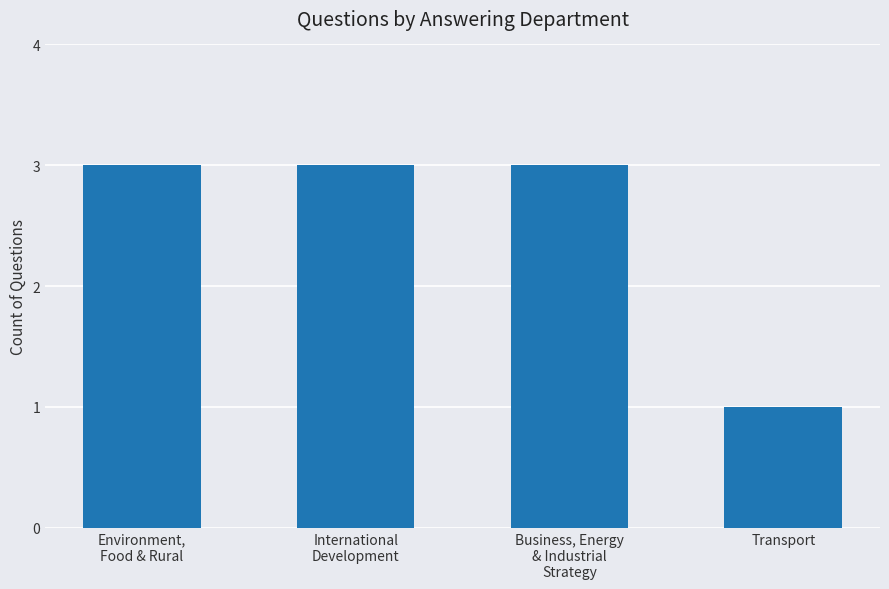

What is the minimum value shown in the chart?

1